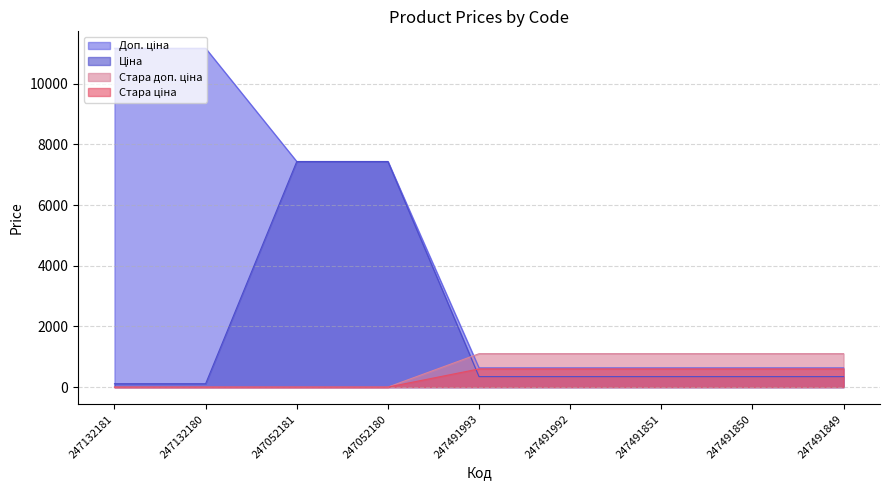

True or false: Ціна has more than 1 points higher than both neighbors.

False